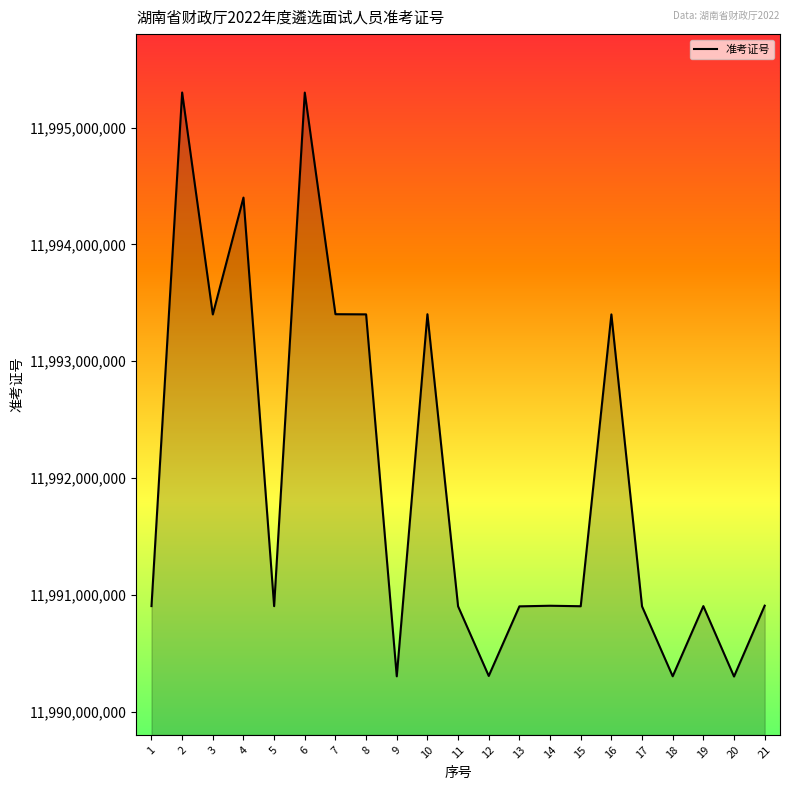

What is the average value?

11991969013